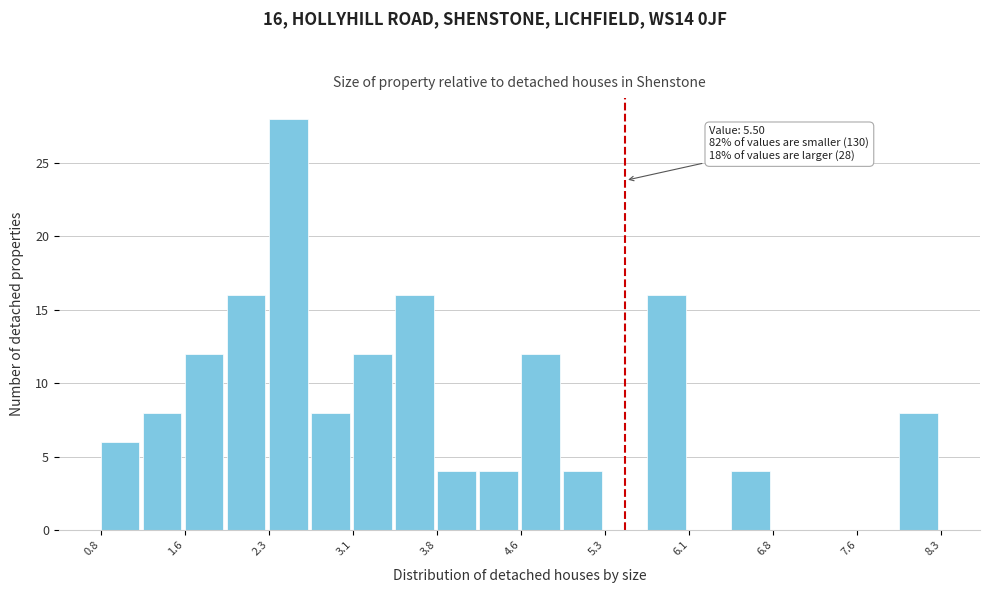

Read against the x-axis, roughly where is the centre of the tallest bar?

2.5